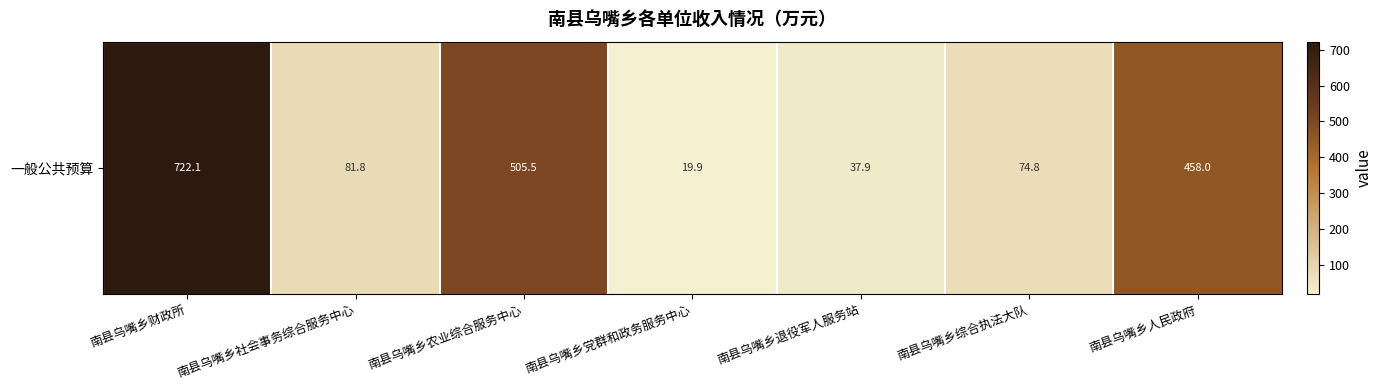

Rank the categories by value from highest to lowest.

南县乌嘴乡财政所, 南县乌嘴乡农业综合服务中心, 南县乌嘴乡人民政府, 南县乌嘴乡社会事务综合服务中心, 南县乌嘴乡综合执法大队, 南县乌嘴乡退役军人服务站, 南县乌嘴乡党群和政务服务中心